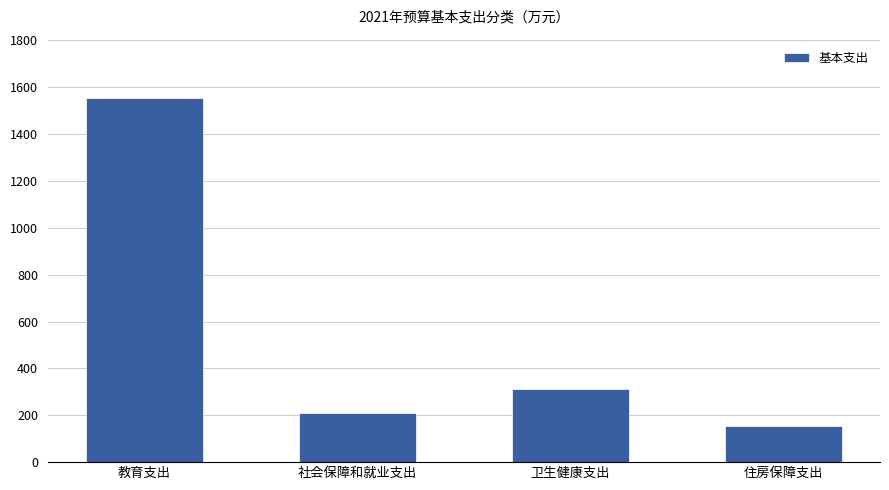

At which label does the data first exceed 311?

教育支出